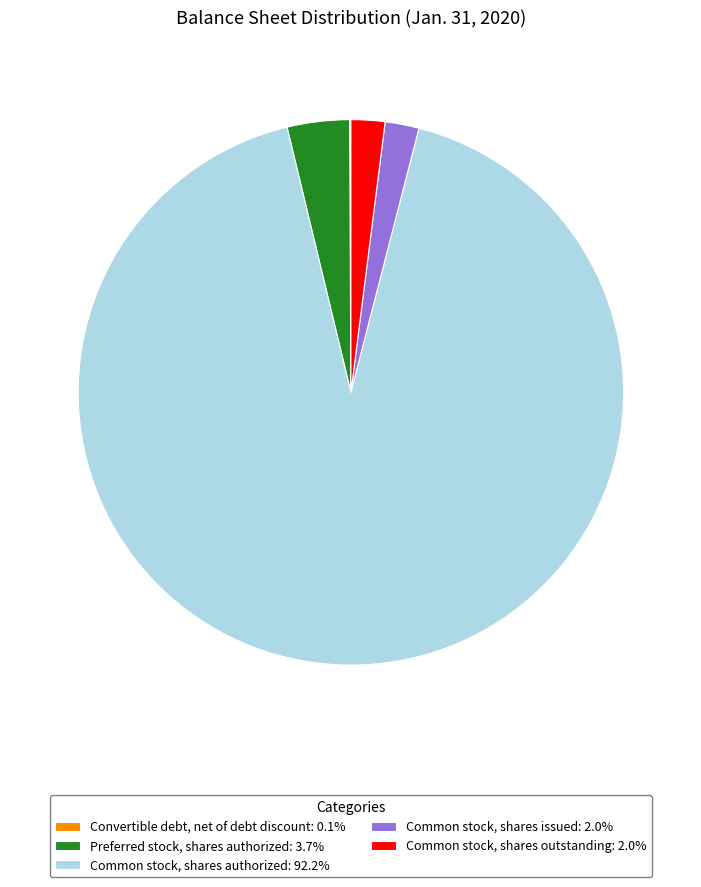

Is Common stock, shares issued: 2.0% the majority of the pie?

No